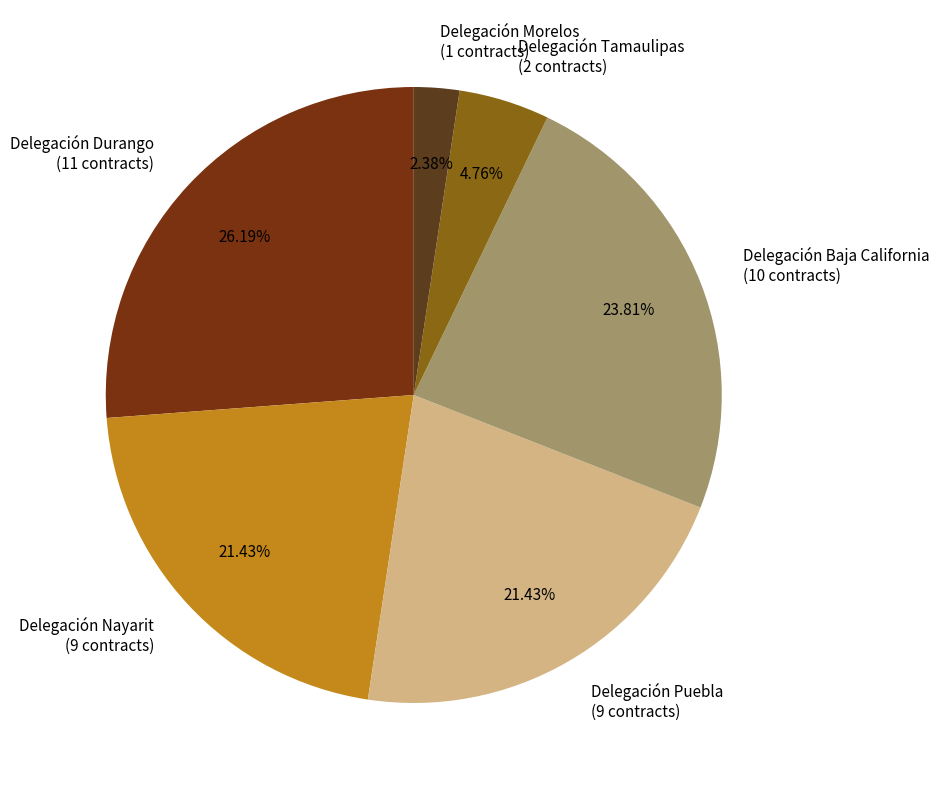

Does Delegación Nayarit represent more than half of the total?

No